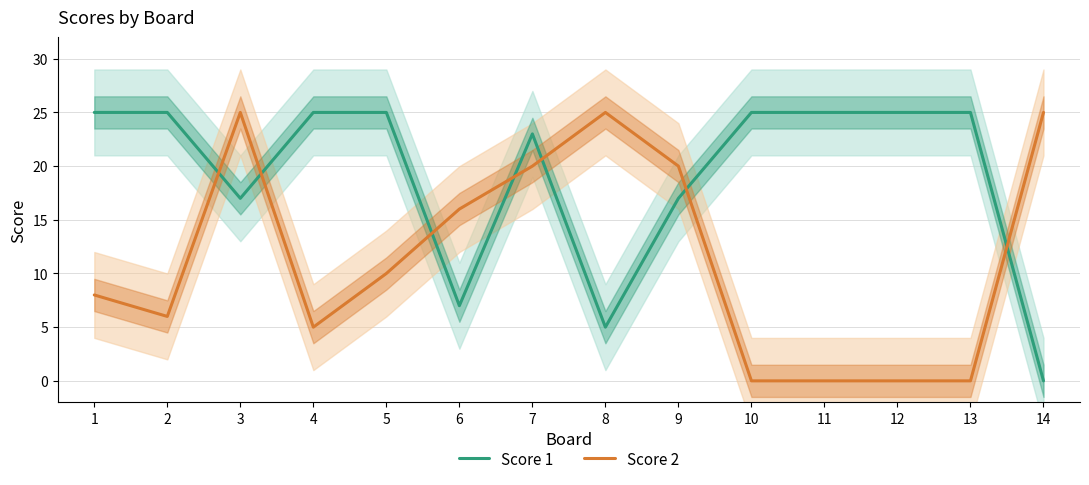

What is the average value of the Score 2 series?

11